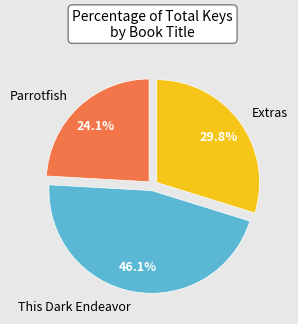

To the nearest percent, what portion does Parrotfish represent?

24%